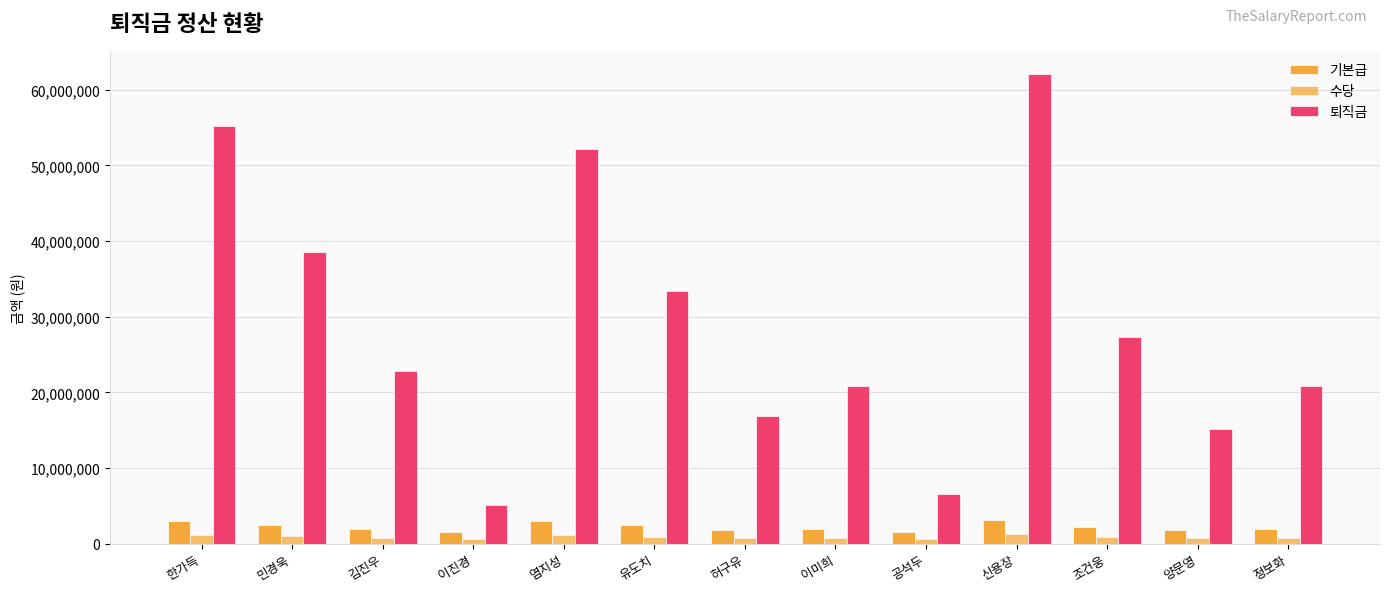

What is the value of the 기본급 bar at the 9th from the left?

1500000